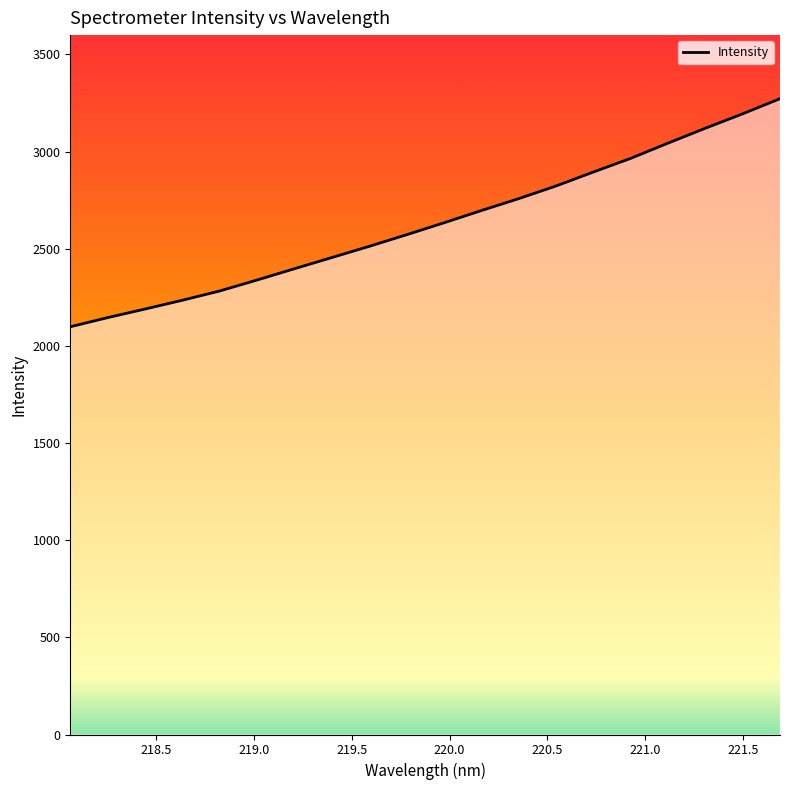

What is the minimum value shown in the chart?

2098.4